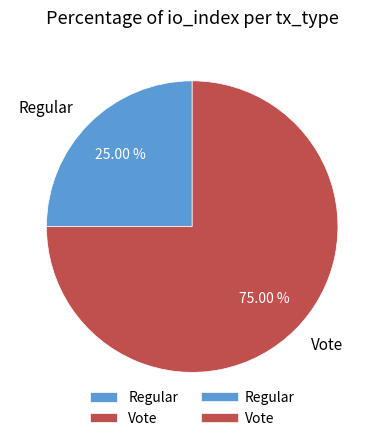

To the nearest percent, what is the average slice percentage?

50%